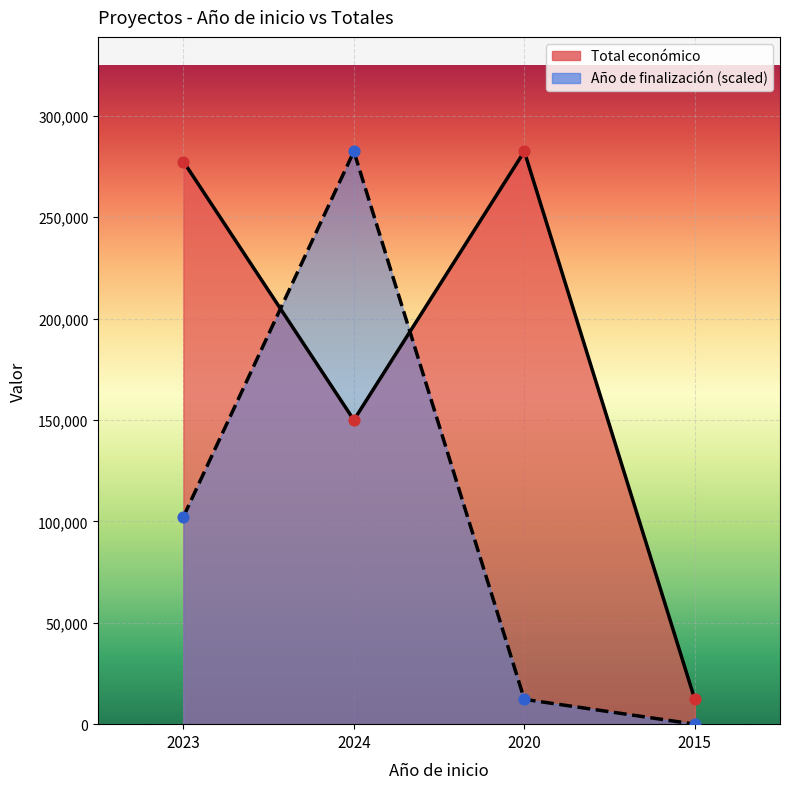

Approximately how many times larger is the value at 2020 compared to 2023?

1.0